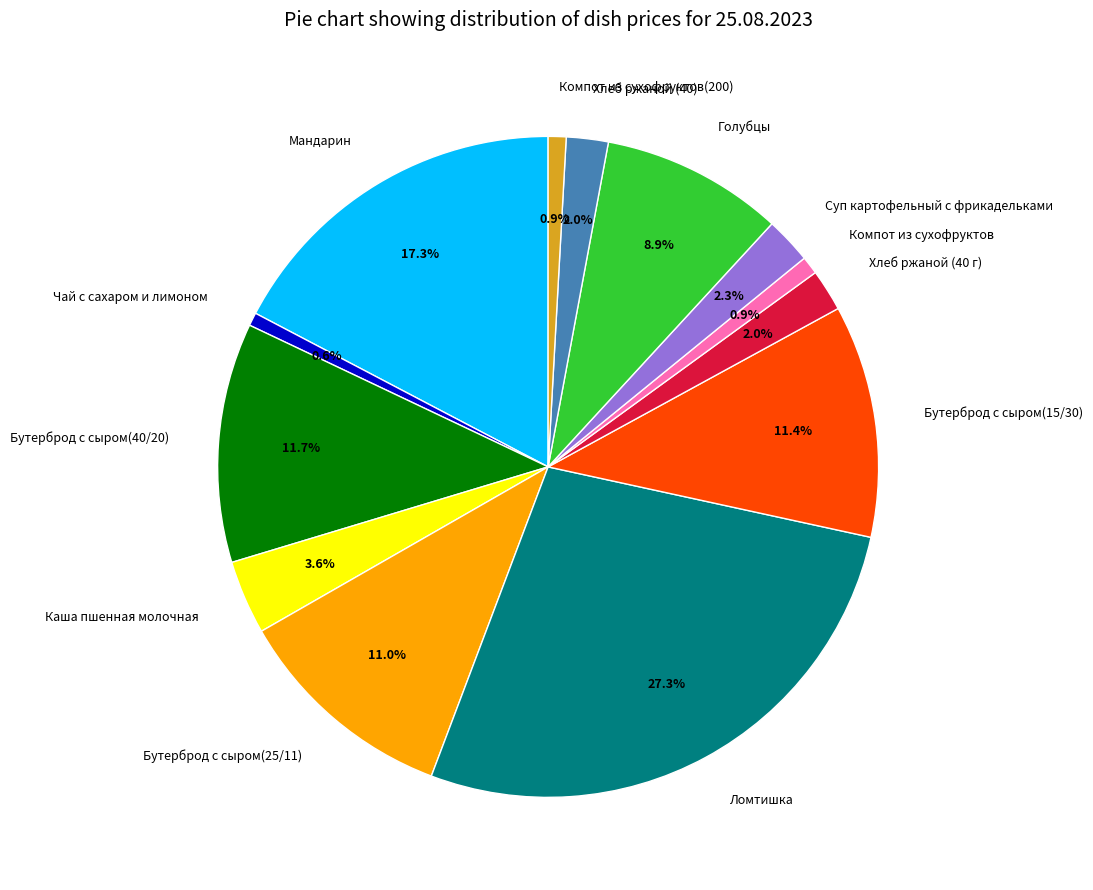

To the nearest percent, what is the difference between the Компот из сухофруктов and Хлеб ржаной (40 г) slice percentages?

1%